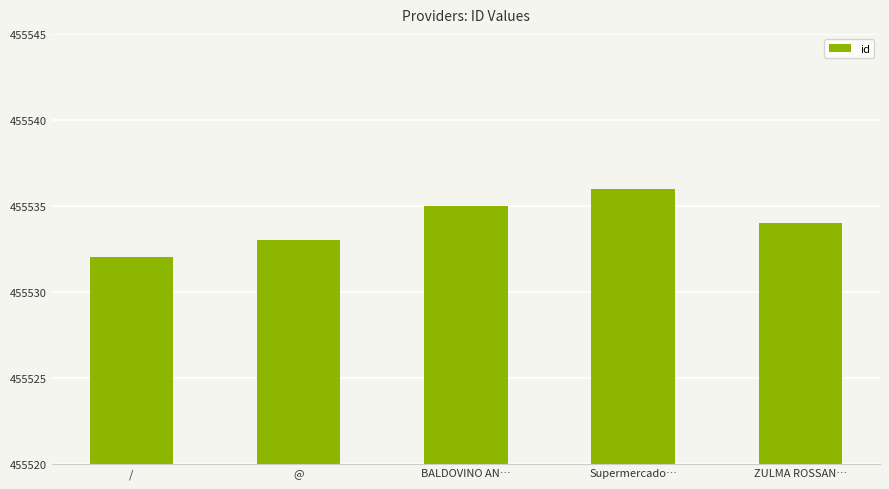

How many values are below 455534?

2